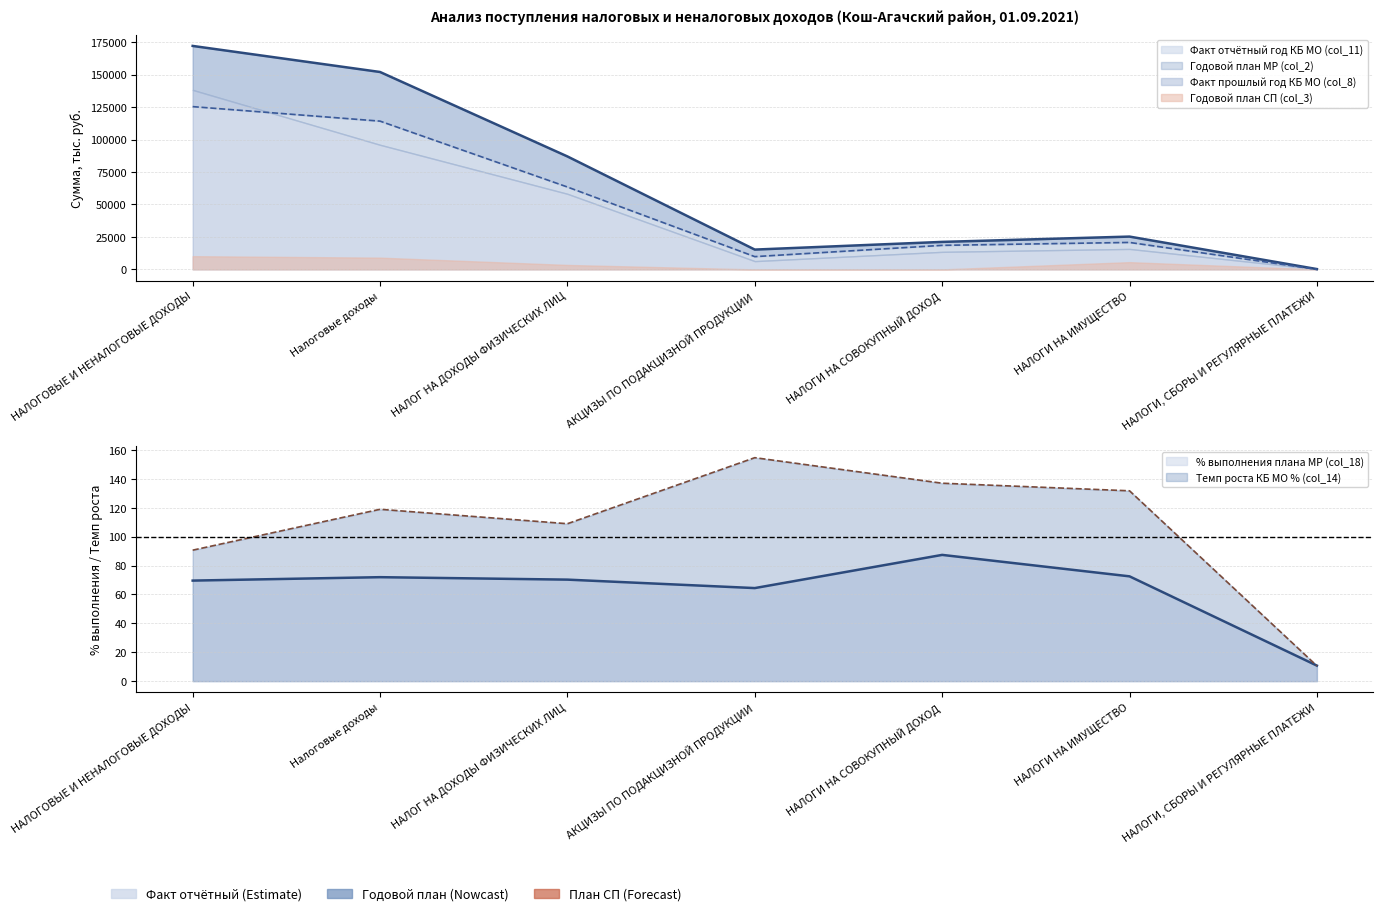

Where is % выполнения плана МР (col_18) nearest to the value 49?

АКЦИЗЫ ПО ПОДАКЦИЗНОЙ ПРОДУКЦИИ